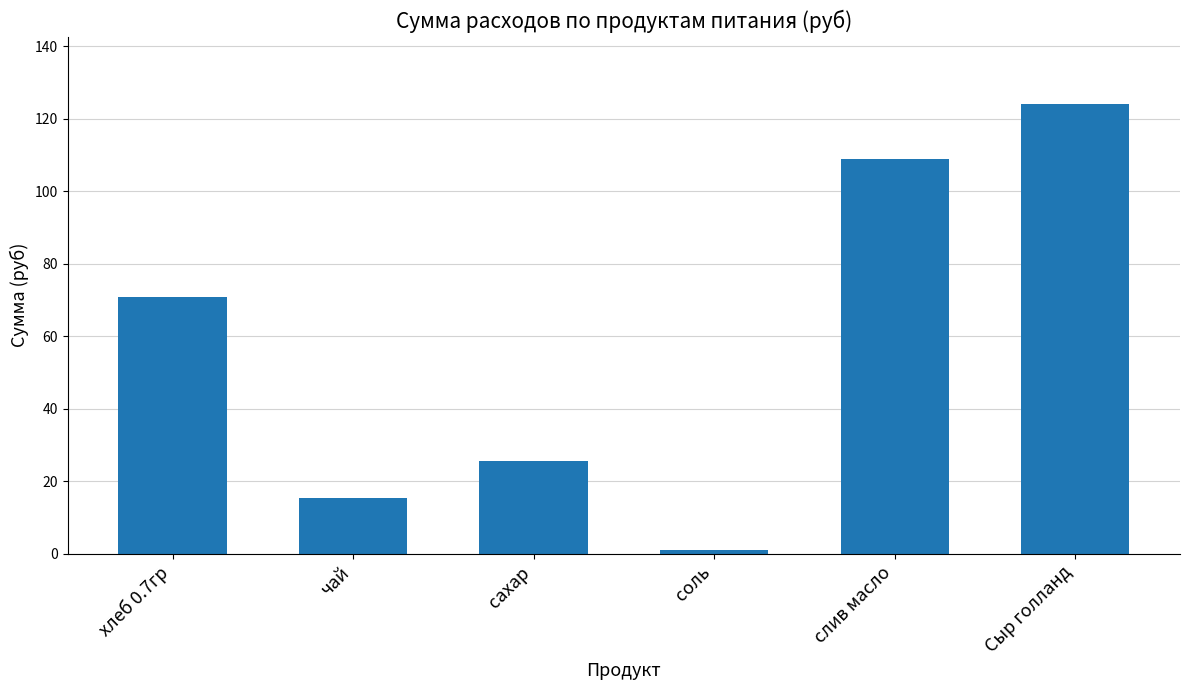

What is the label of the 1st bar from the left?

хлеб 0.7гр